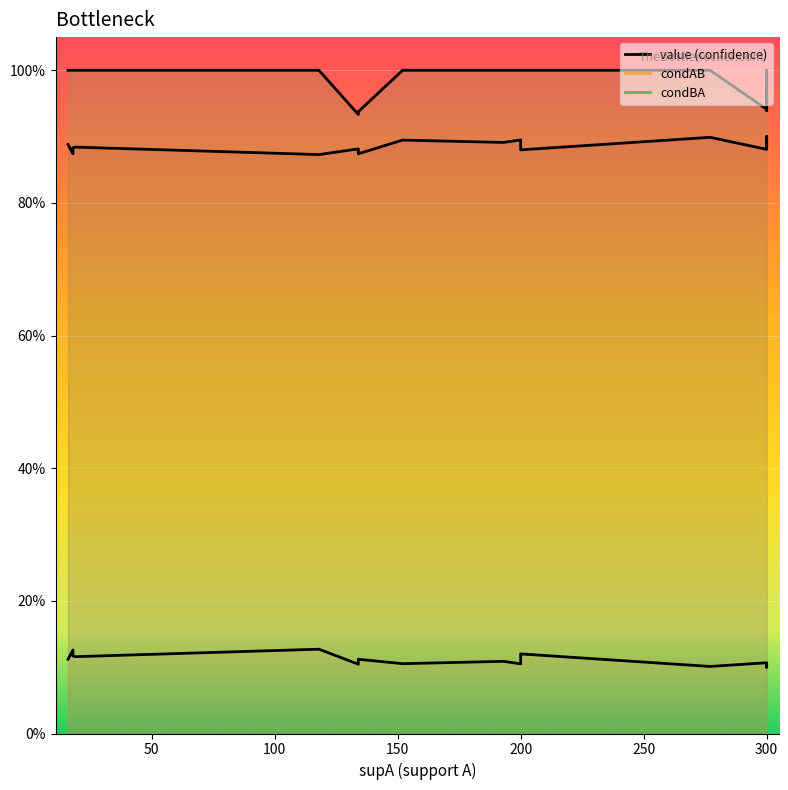

What is the value of the condAB point at the 1st from the left?

0.1